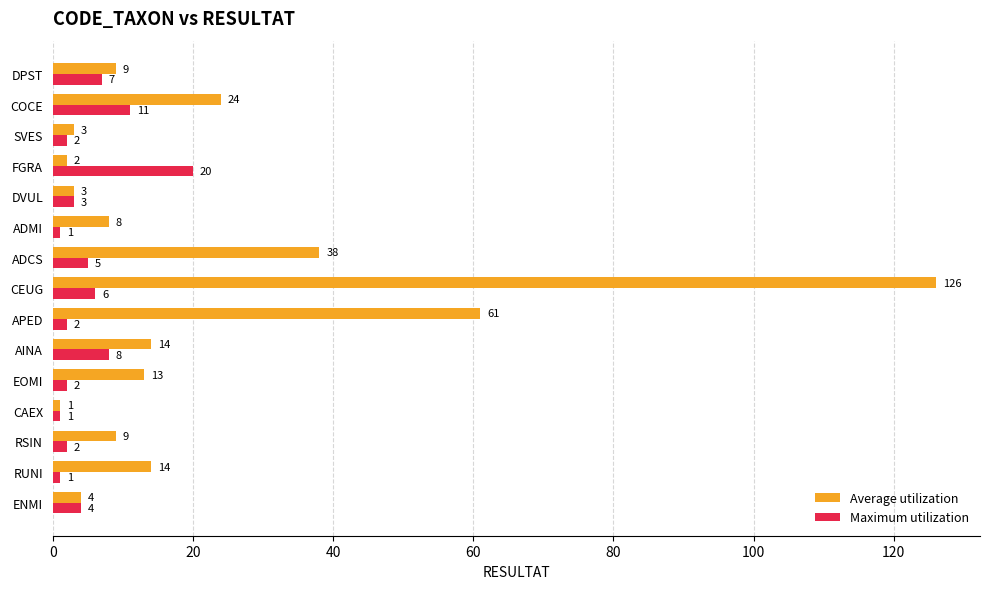

True or false: Maximum utilization has a value of 3 at DVUL.

True